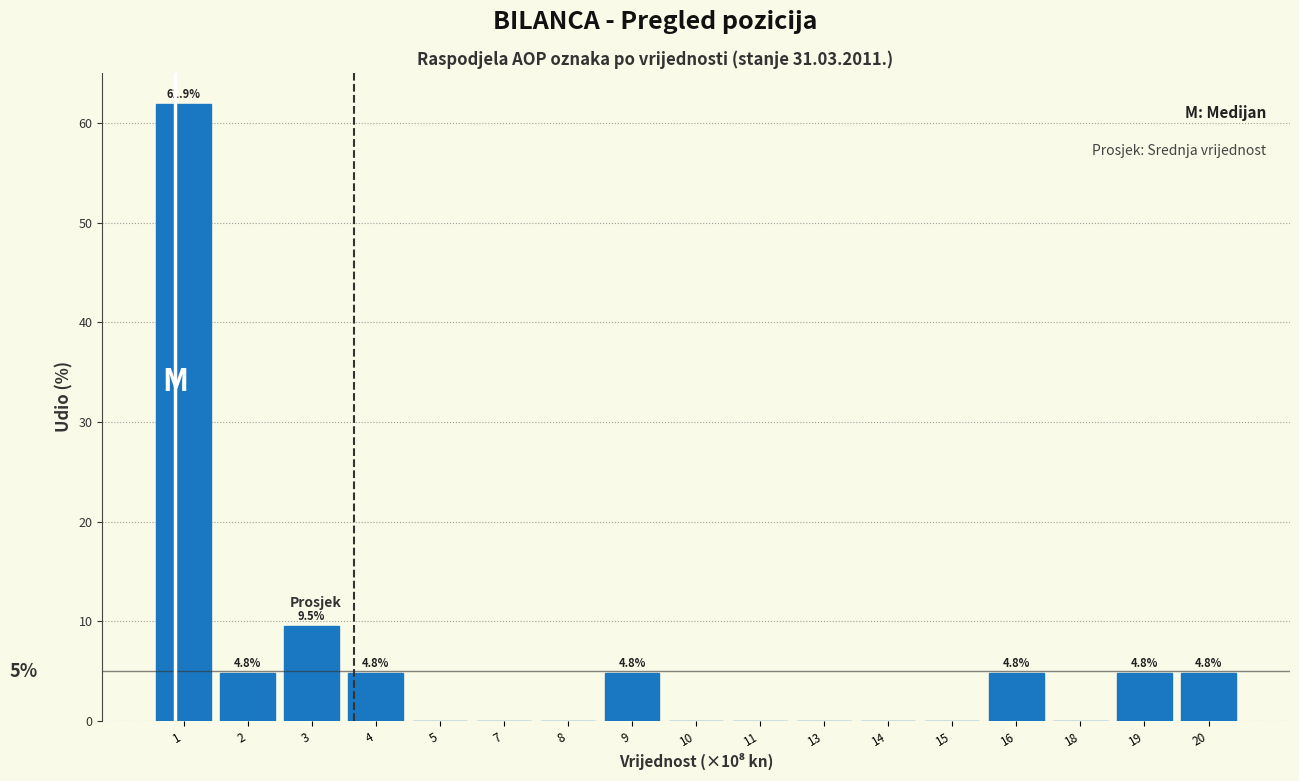

Reading left to right, extract all data points from this chart.

1=61.9	2=4.8	3=9.5	4=4.8	5=0.0	7=0.0	8=0.0	9=4.8	10=0.0	11=0.0	13=0.0	14=0.0	15=0.0	16=4.8	18=0.0	19=4.8	20=4.8